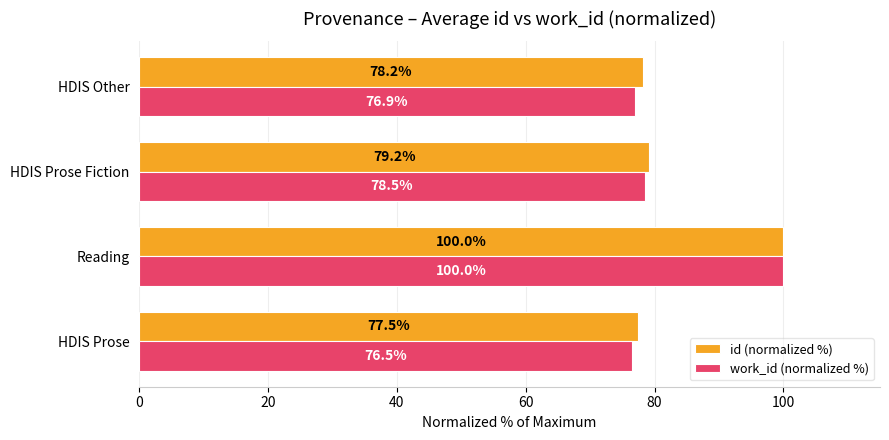

Where is id (normalized %) nearest to the value 88?

HDIS Prose Fiction